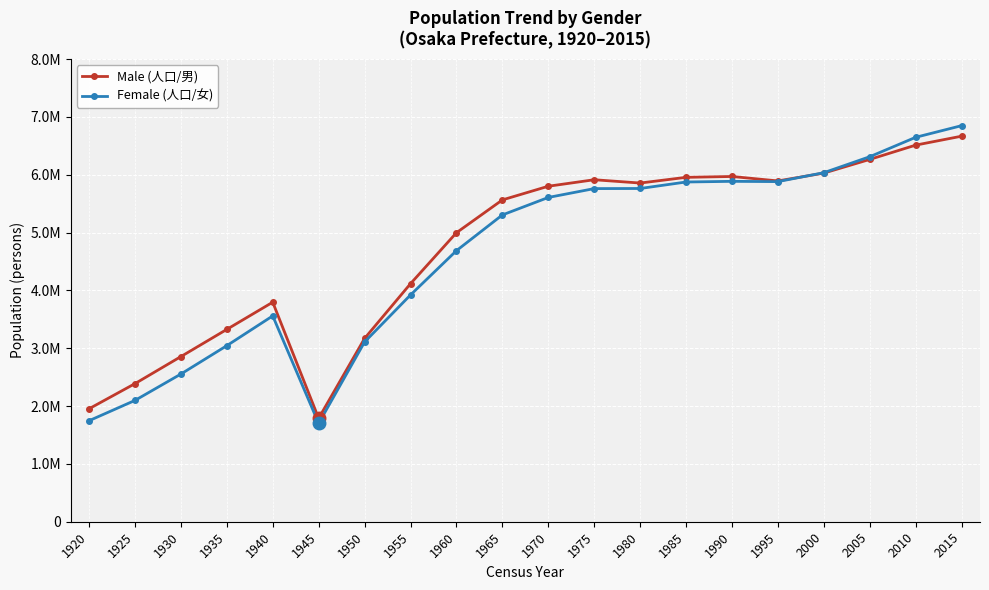

Does the chart have visible grid lines?

Yes